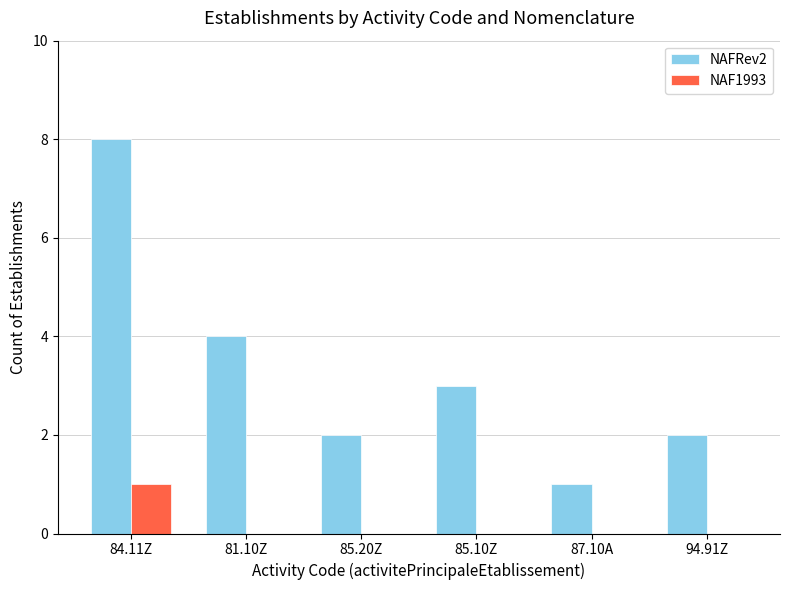

Which series has the widest spread of values?

NAFRev2